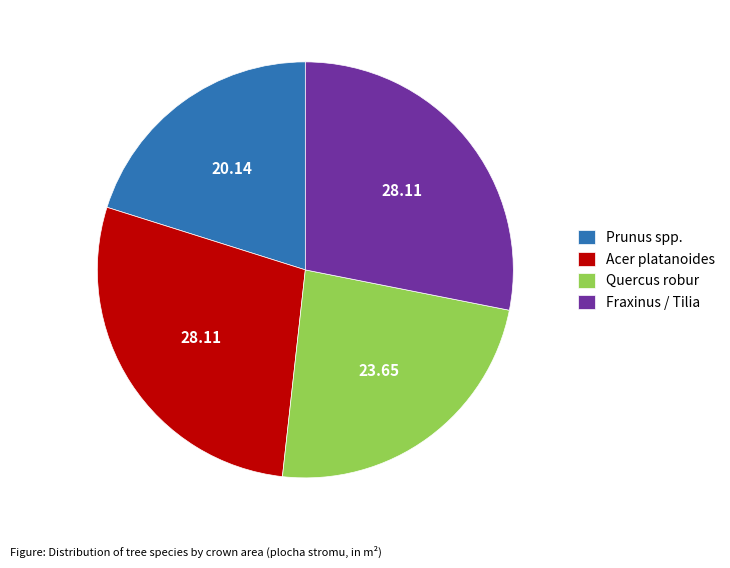

What is the ratio of the value at Quercus robur to the value at Prunus spp.?

1.2